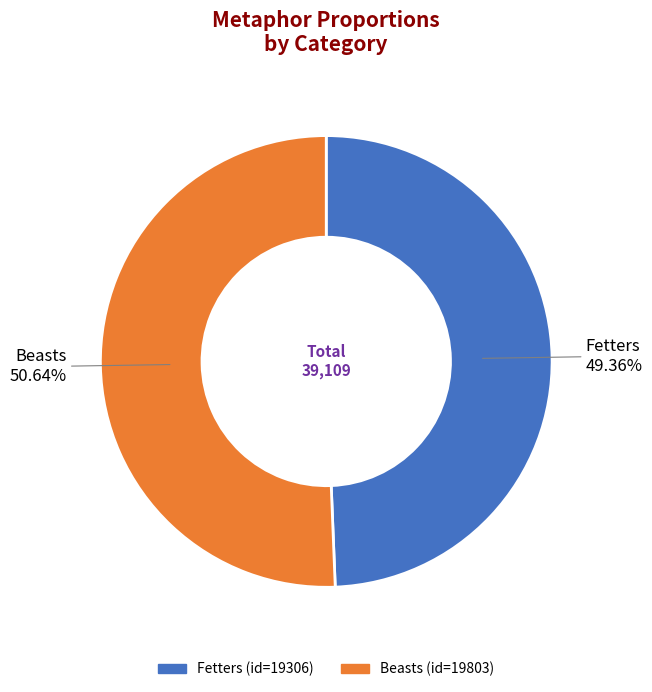

True or false: Fetters accounts for 49% of the total.

True